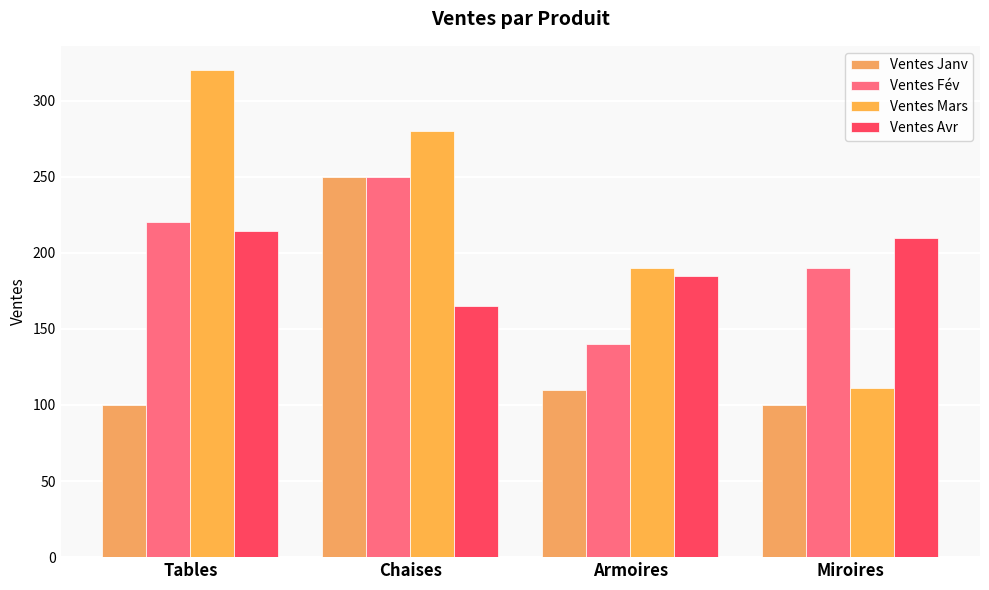

How many categories are shown in the chart?

4